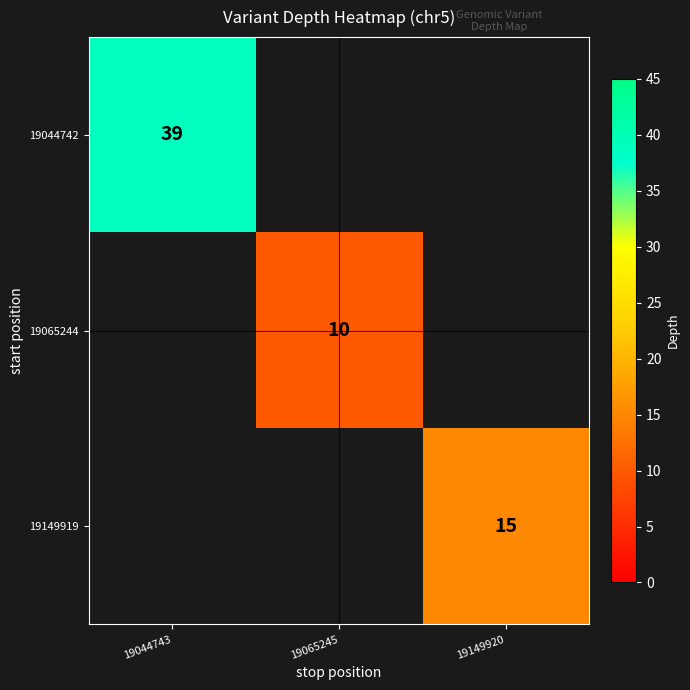

How many data points does each series have?

3